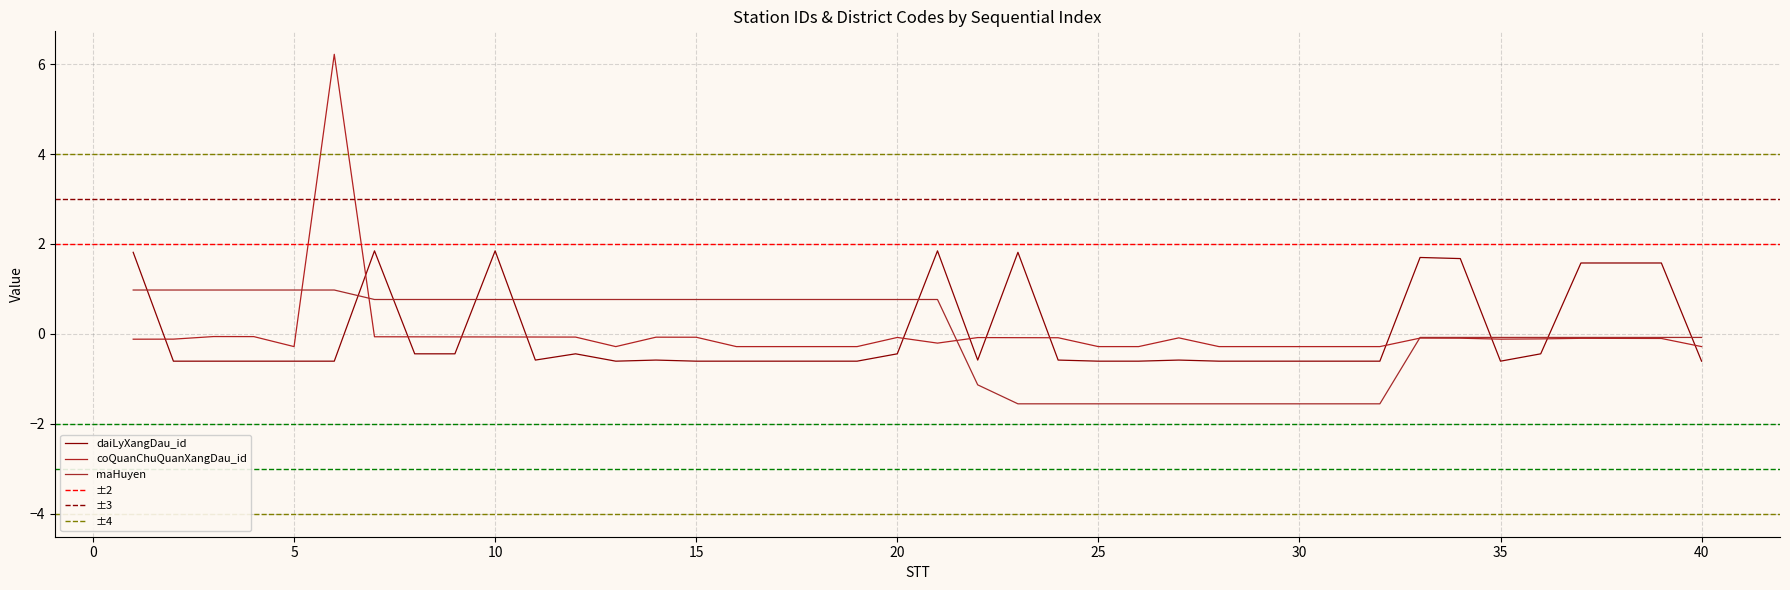

Where is the first local minimum for daiLyXangDau_id?

11